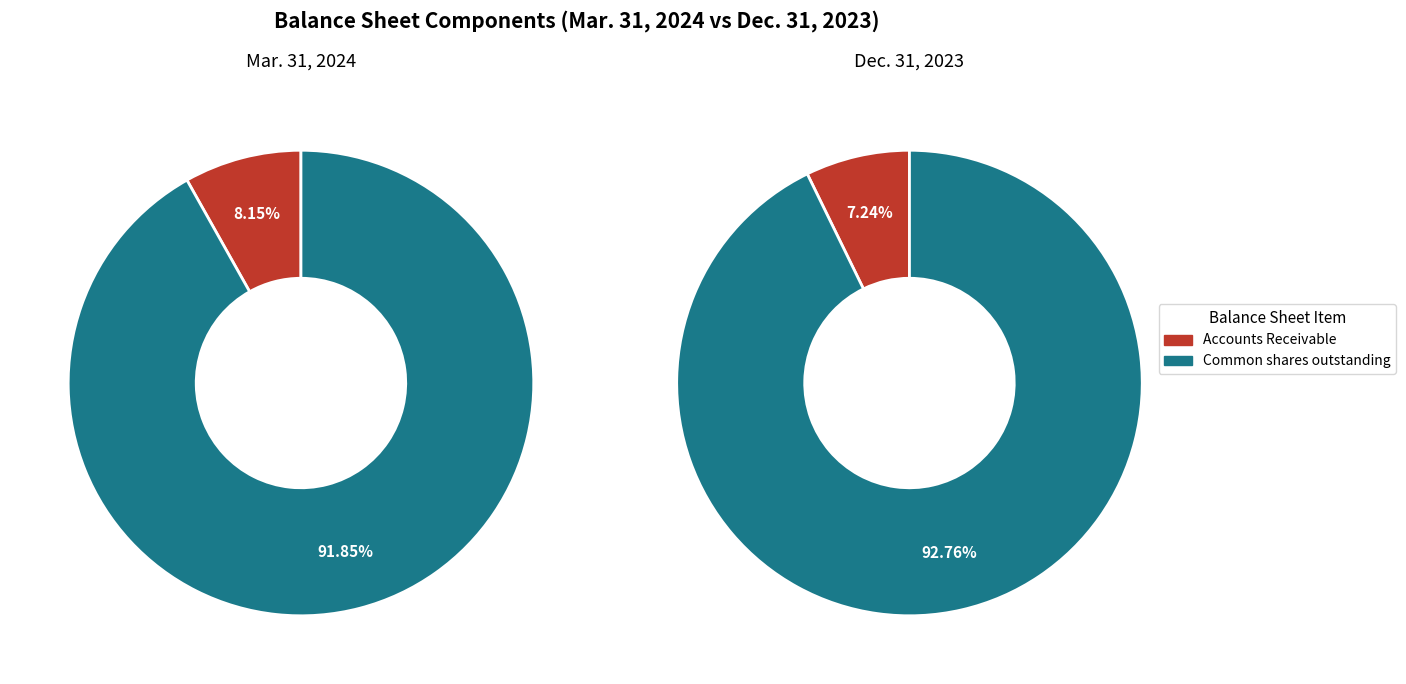

How many slices are in this pie chart?

2